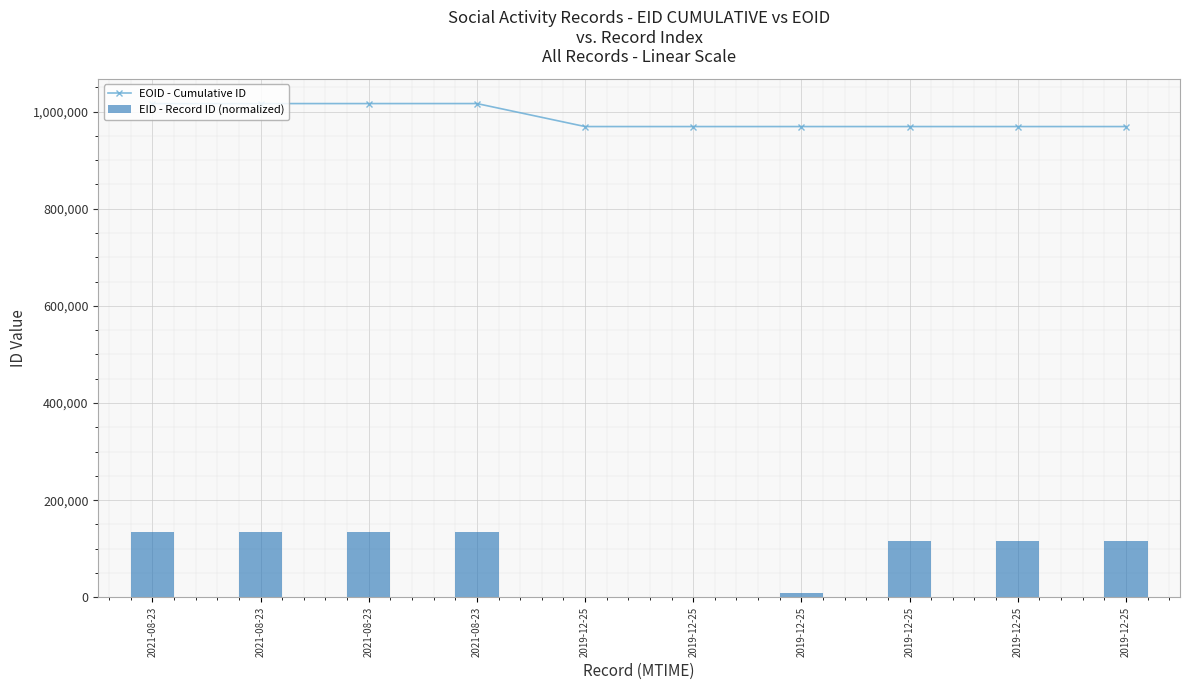

Reading left to right, what are all the values shown in this chart?

EOID - Cumulative ID: 1016400	1016409	1016417	1016445	969114	969094	969116	969115	969112	969113
EID - Record ID (normalized): 134671	134677	134681	134687	0	1	8433	116276	116278	116279